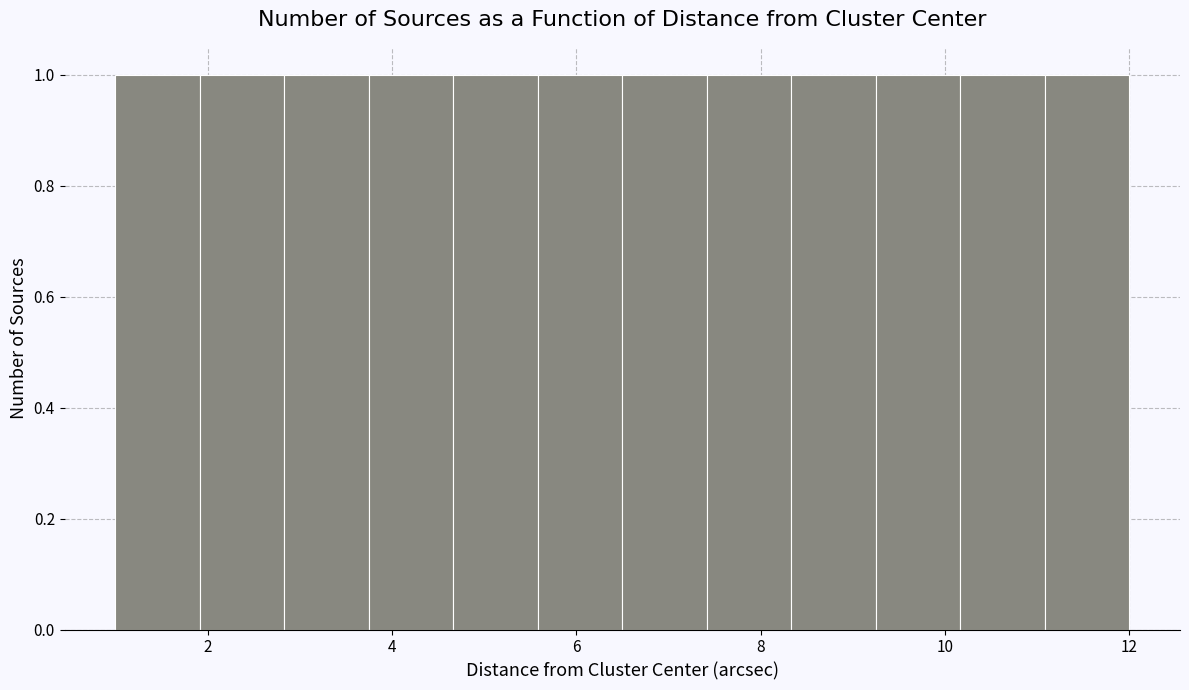

Reading left to right, transcribe this chart: for each bar, give the range it covers on the x-axis and its height. Neither the bar edges nor the heights are printed on the chart, so give them approximately, as read against the axes.

1.0 to 2.0: 1
2.0 to 2.8: 1
2.8 to 3.8: 1
3.8 to 4.6: 1
4.6 to 5.6: 1
5.6 to 6.6: 1
6.6 to 7.4: 1
7.4 to 8.4: 1
8.4 to 9.2: 1
9.2 to 10.2: 1
10.2 to 11.0: 1
11.0 to 12.0: 1